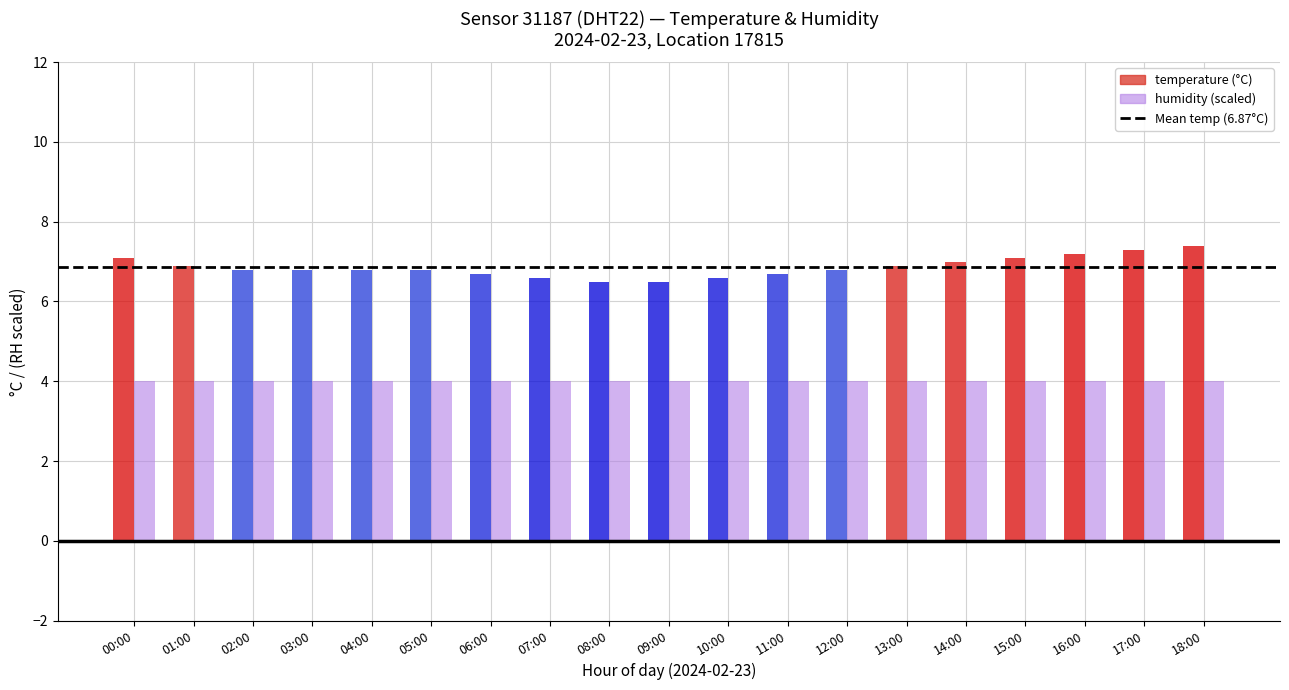

What is the label of the 15th bar from the left?

14:00